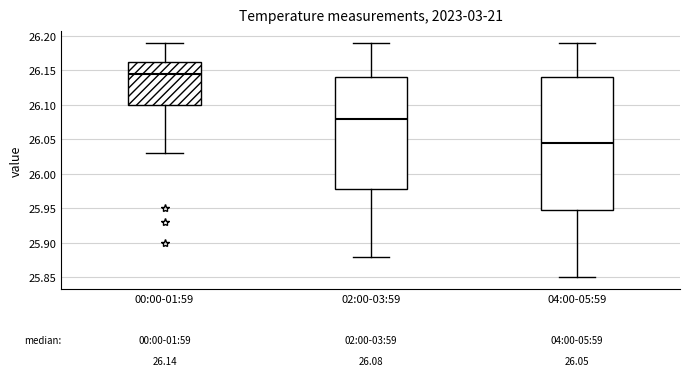

Comparing the boxes themselves (not the whiskers), which one is the tallest?

04:00-05:59